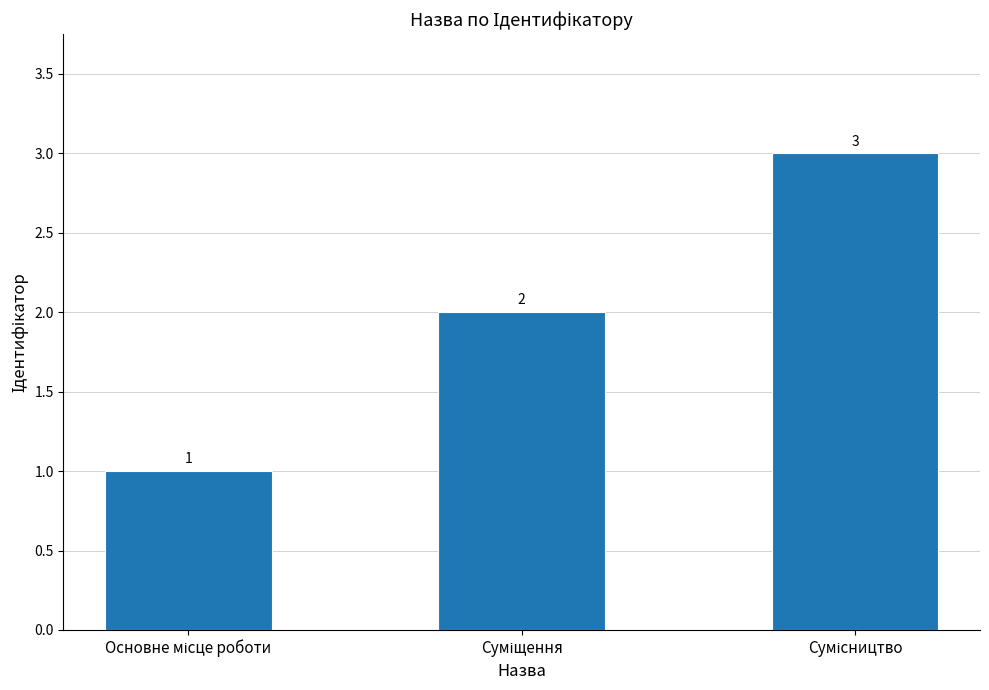

What is the maximum value shown in the chart?

3